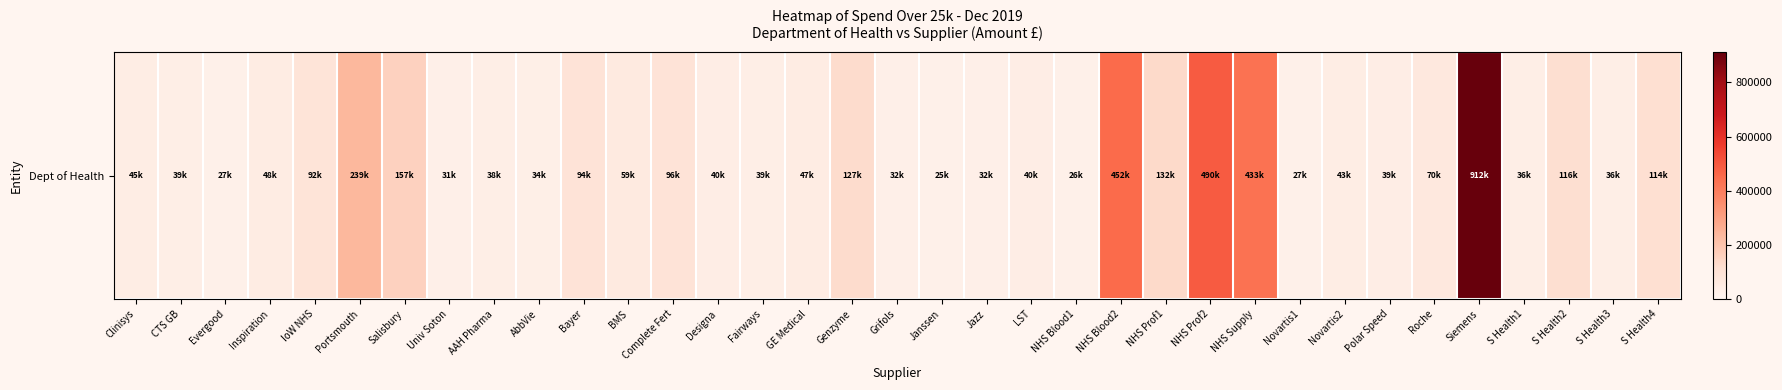

Rank the categories by value from highest to lowest.

Siemens, NHS Prof2, NHS Blood2, NHS Supply, Portsmouth, Salisbury, NHS Prof1, Genzyme, S Health2, S Health4, Complete Fert, Bayer, IoW NHS, Roche, BMS, Inspiration, GE Medical, Clinisys, Novartis2, Designa, LST, Polar Speed, CTS GB, Fairways, AAH Pharma, S Health1, S Health3, AbbVie, Grifols, Jazz, Univ Soton, Novartis1, Evergood, NHS Blood1, Janssen